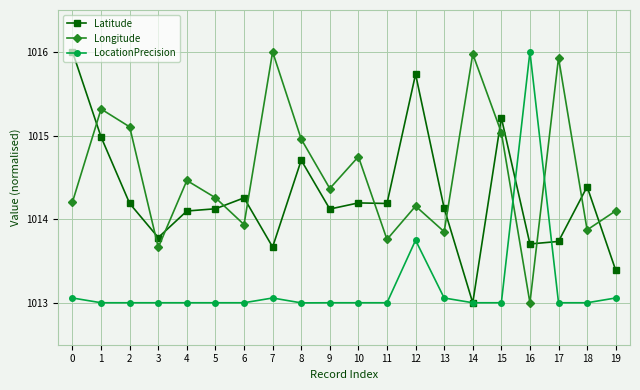

At which label is LocationPrecision closest to 1014?

12